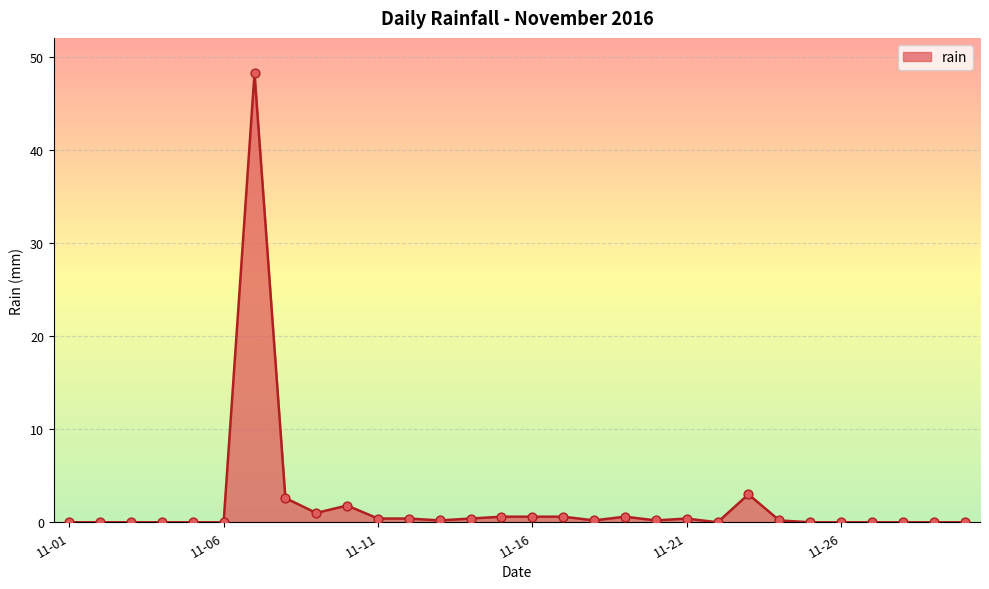

What is the greatest value displayed?

48.2